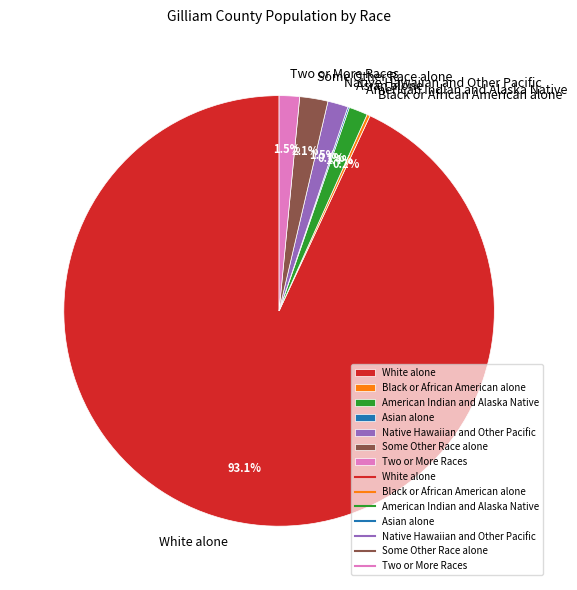

Which category has the biggest portion of the pie?

White alone